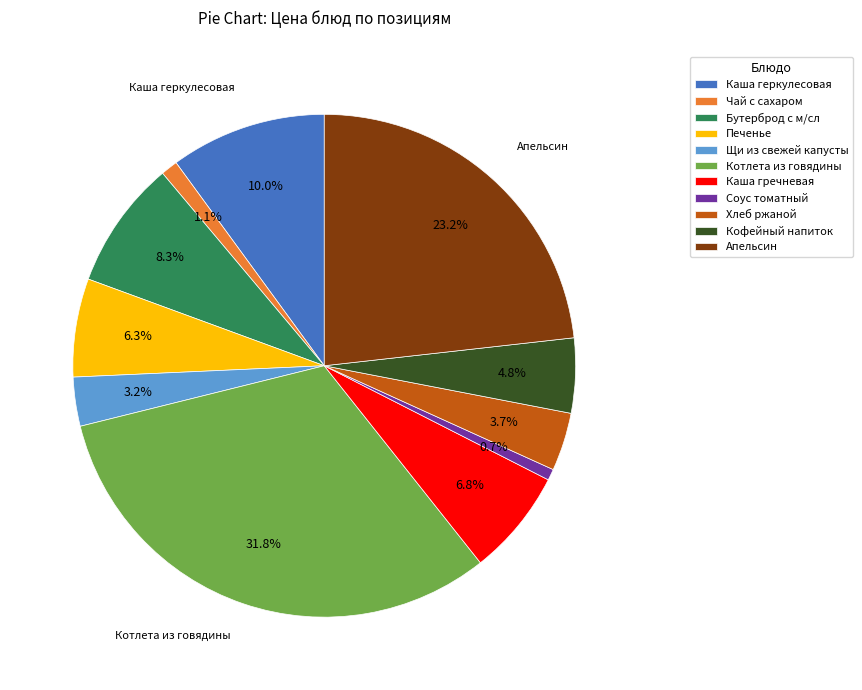

The Каша геркулесовая slice represents 10% of the pie. True or false?

True